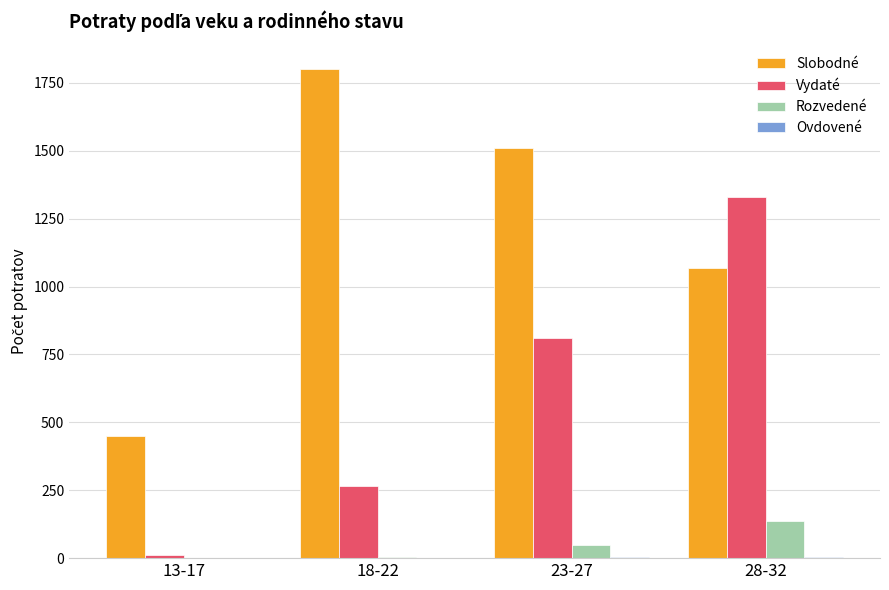

What is the total value across all series at 28-32?

2538